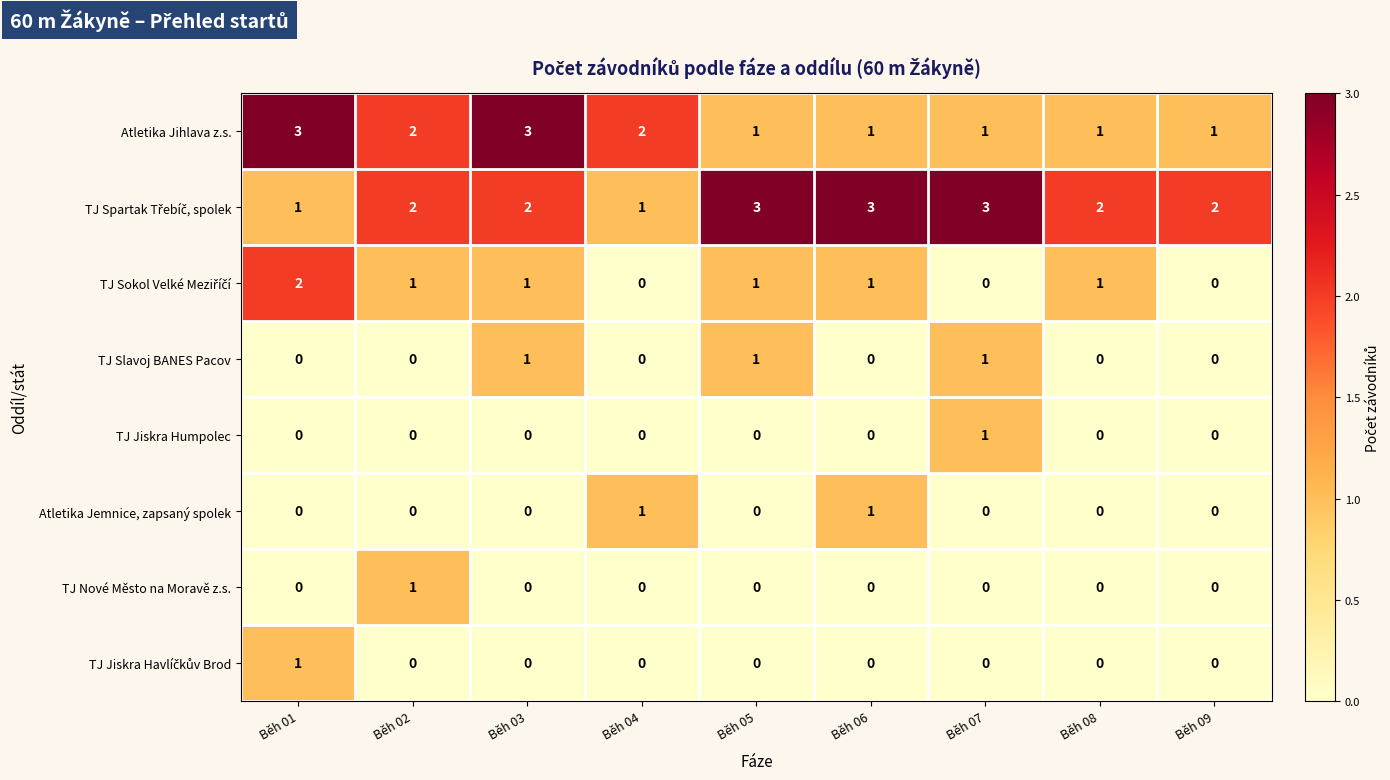

What is the greatest value displayed?

3